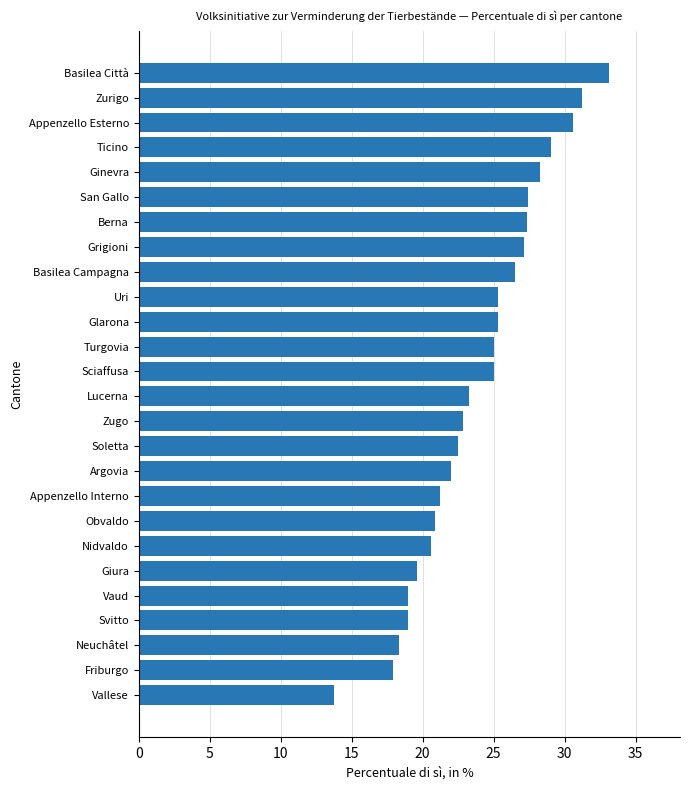

The chart shows a value of 24.5 at Friburgo. True or false?

False